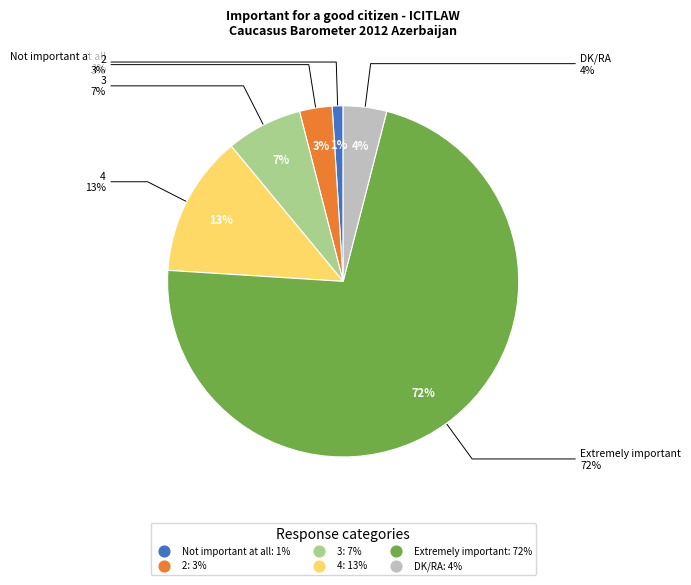

Which category has the biggest portion of the pie?

Extremely important